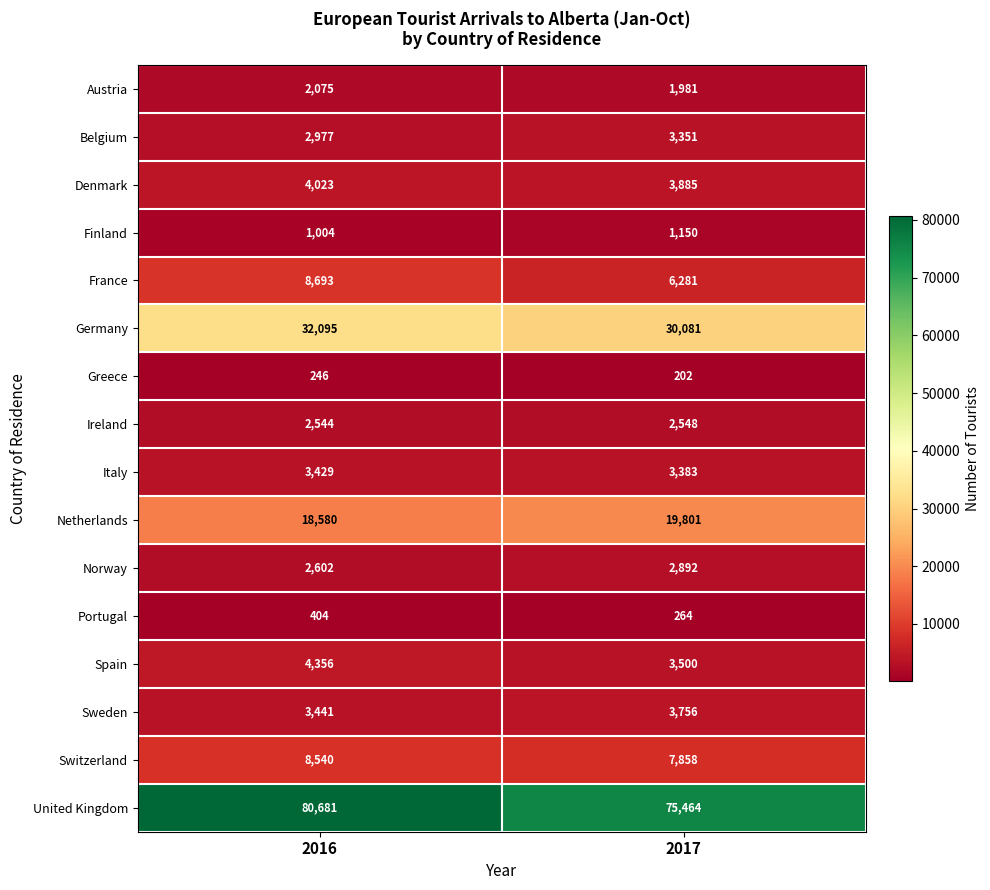

At which category is the sum across all series the highest?

2016